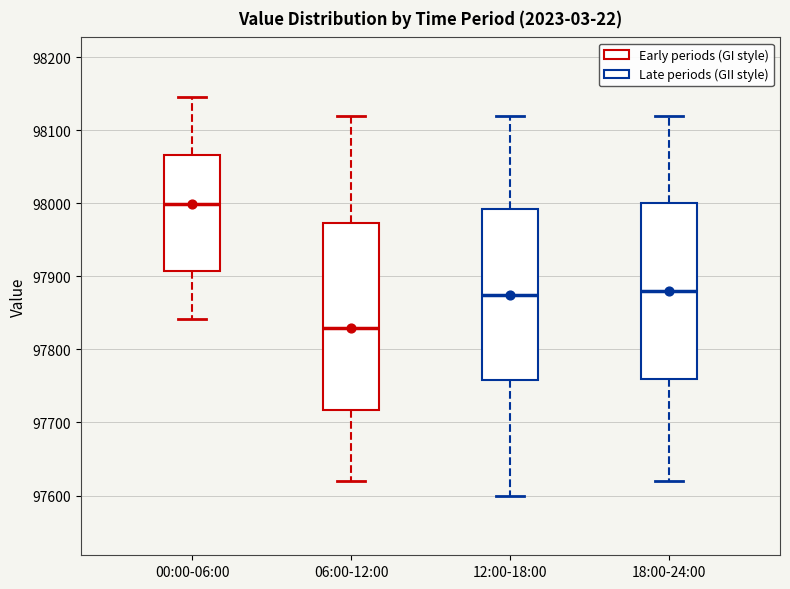

Which box's median line is the lowest?

06:00-12:00